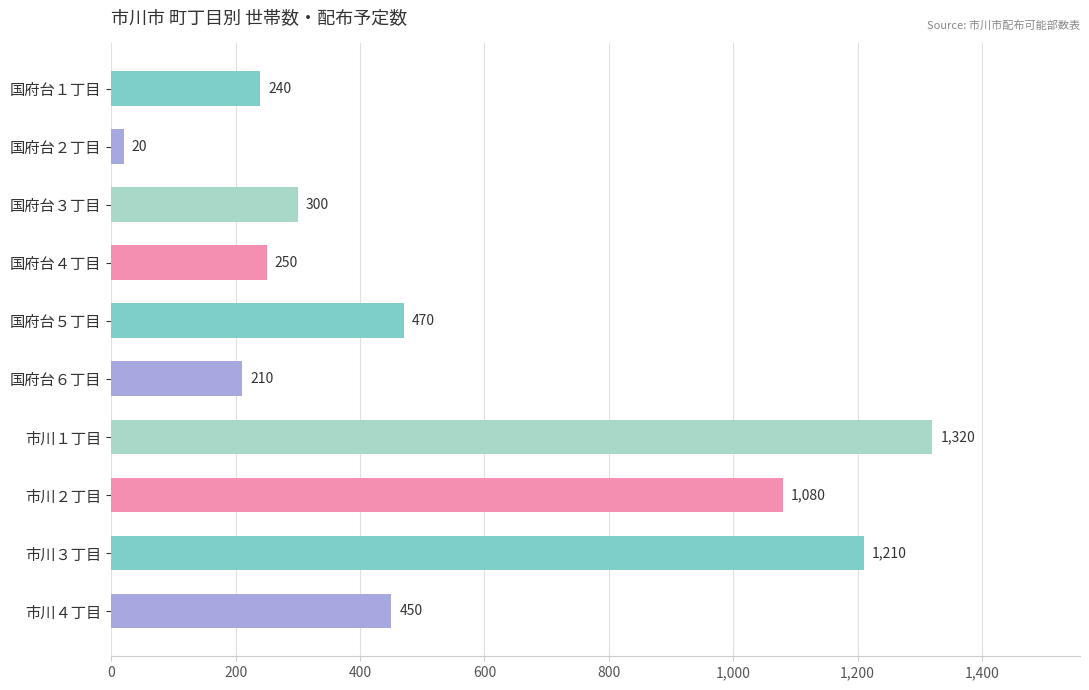

Which has a higher value, 市川１丁目 or 国府台２丁目?

市川１丁目